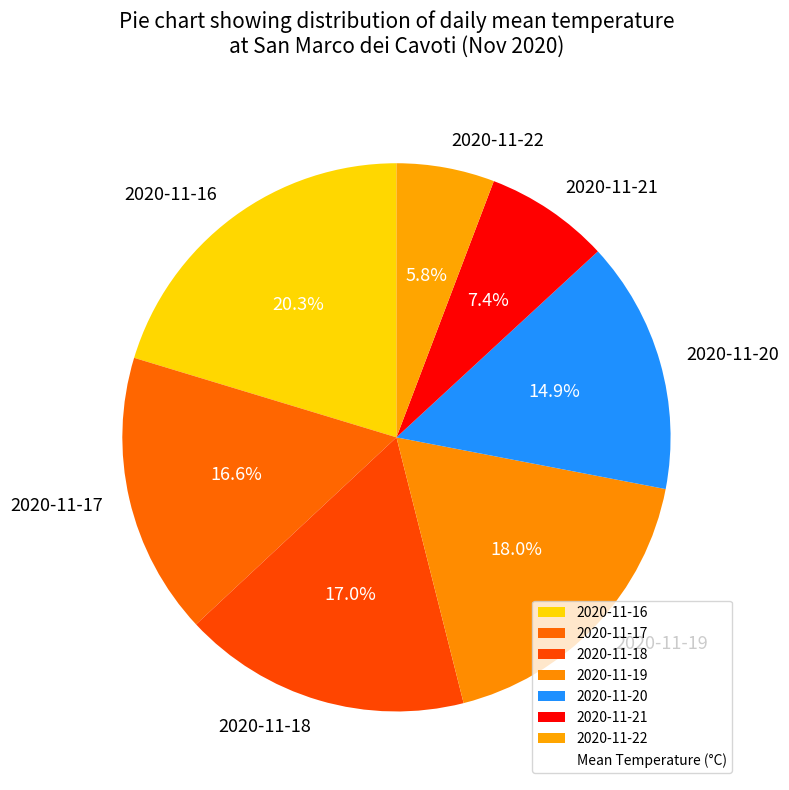

Is it true that 2020-11-17 is 17% of the pie?

True